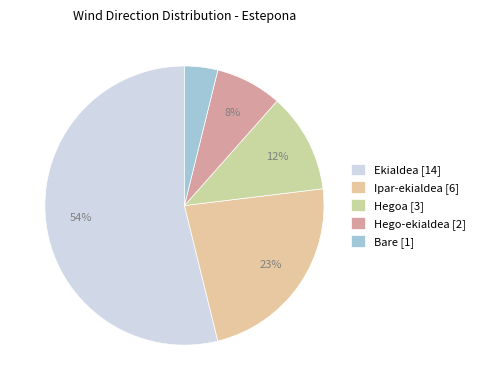

To the nearest percent, what is the average slice percentage?

20%